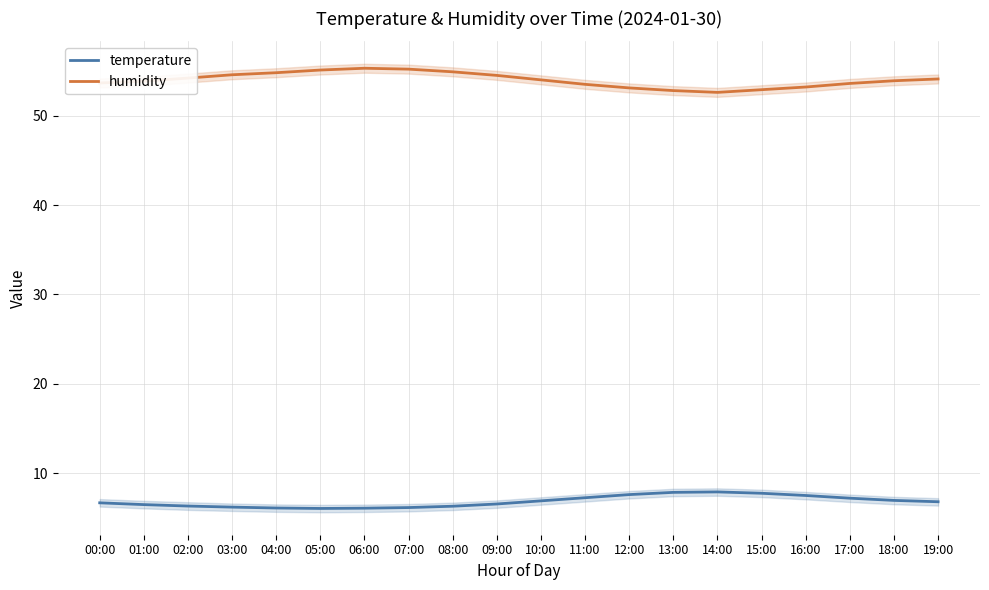

Reading left to right, list all the values displayed in this chart.

temperature: 6.7	6.5	6.3	6.2	6.1	6.0	6.1	6.2	6.3	6.5	6.9	7.2	7.6	7.8	7.9	7.8	7.5	7.2	7.0	6.8
humidity: 53.6	53.9	54.2	54.6	54.8	55.1	55.3	55.2	54.9	54.5	54.0	53.5	53.1	52.8	52.6	52.9	53.2	53.6	53.9	54.1